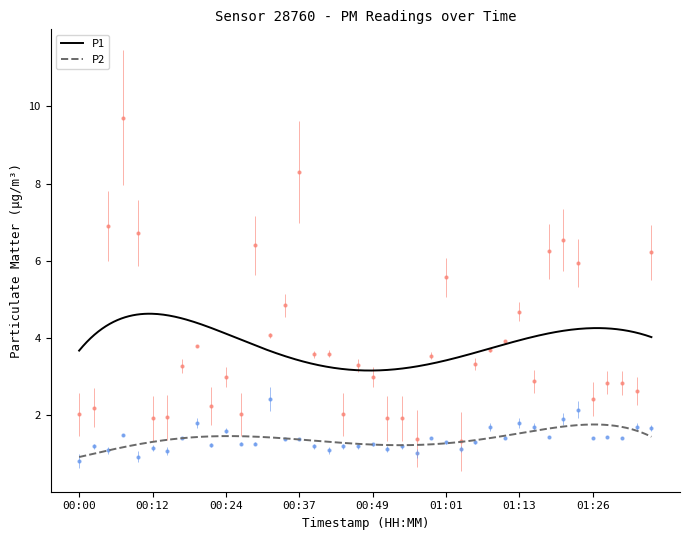

At which category is the sum across all series the highest?

00:07